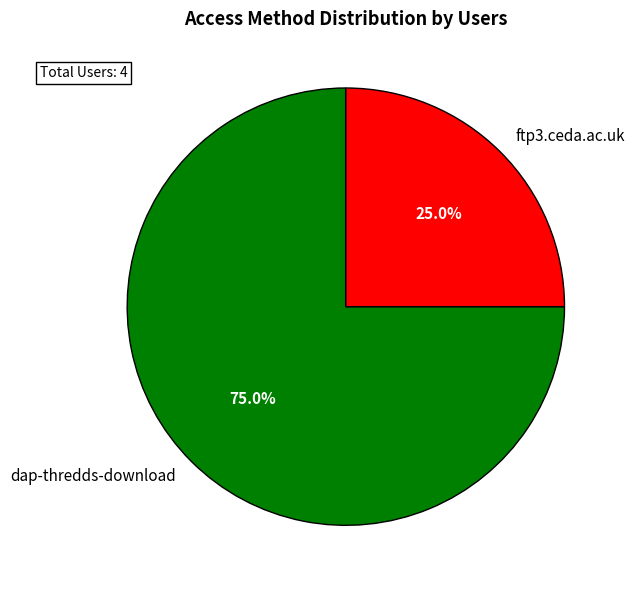

How many slices are in this pie chart?

2